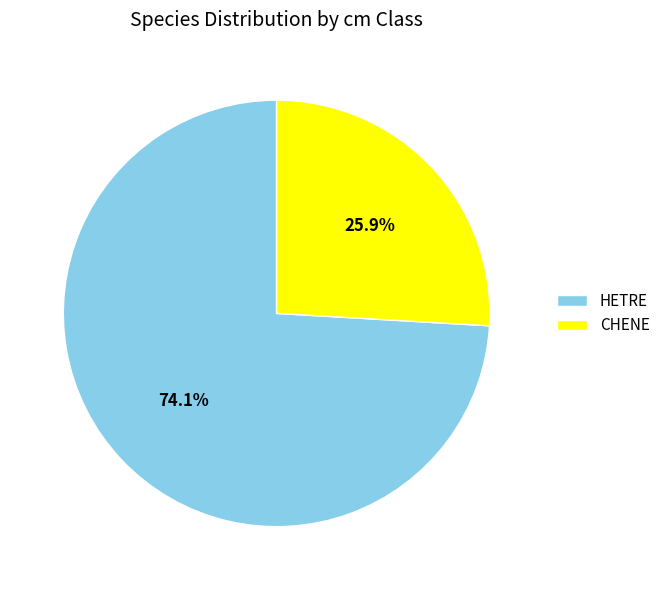

What is the total percentage of HETRE and CHENE?

100.0%